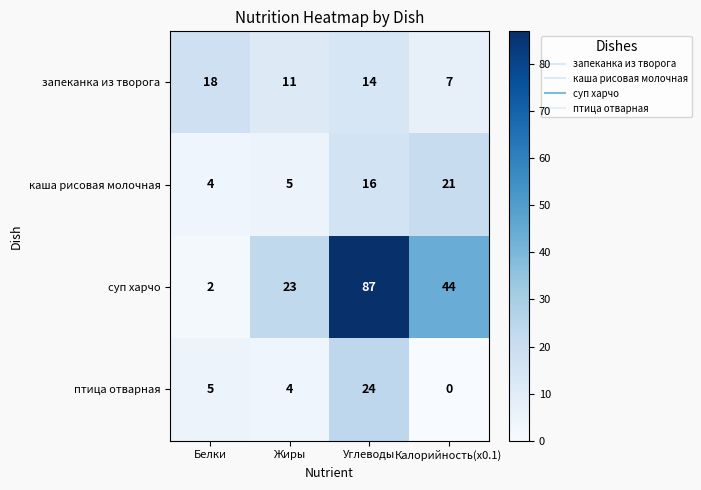

Is it true that запеканка из творога equals 16 at Жиры?

False